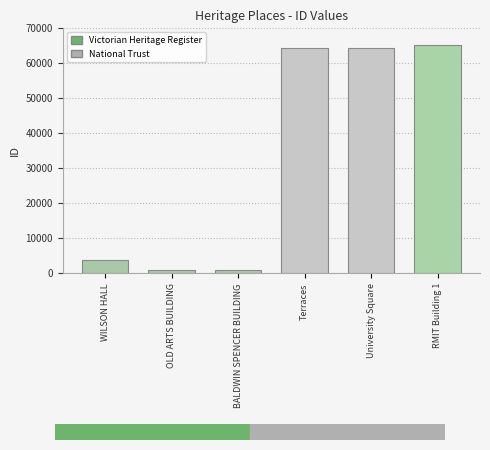

What is the smallest value displayed?

913